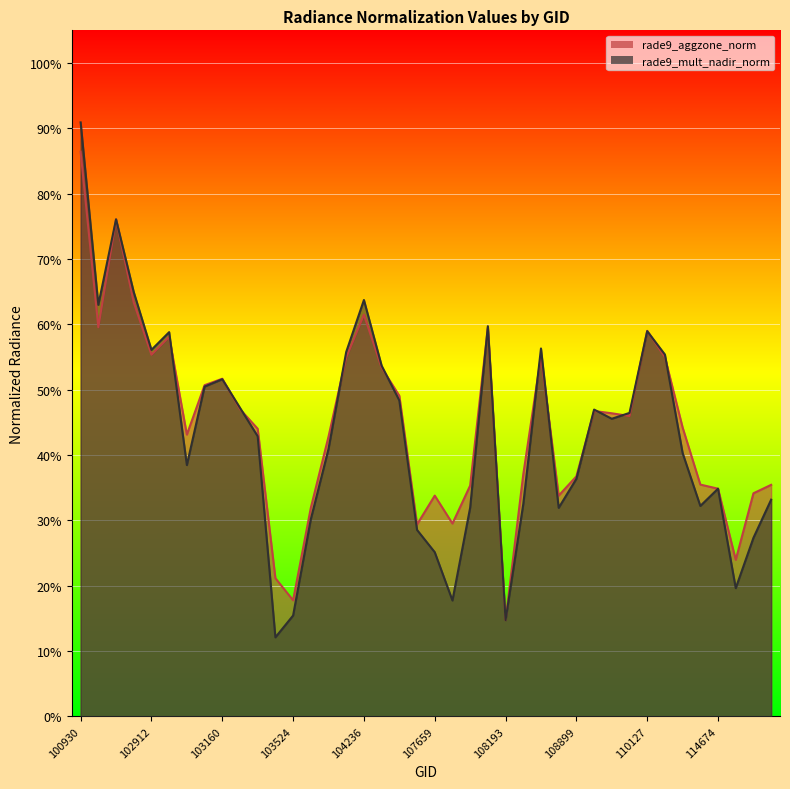

At 102671, list the series in order from smallest to largest.

rade9_aggzone_norm, rade9_mult_nadir_norm